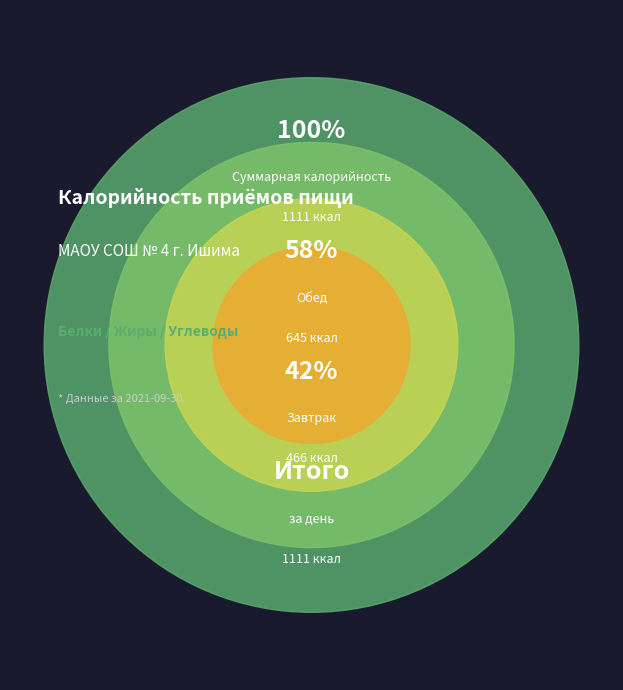

What is the majority slice?

Обед